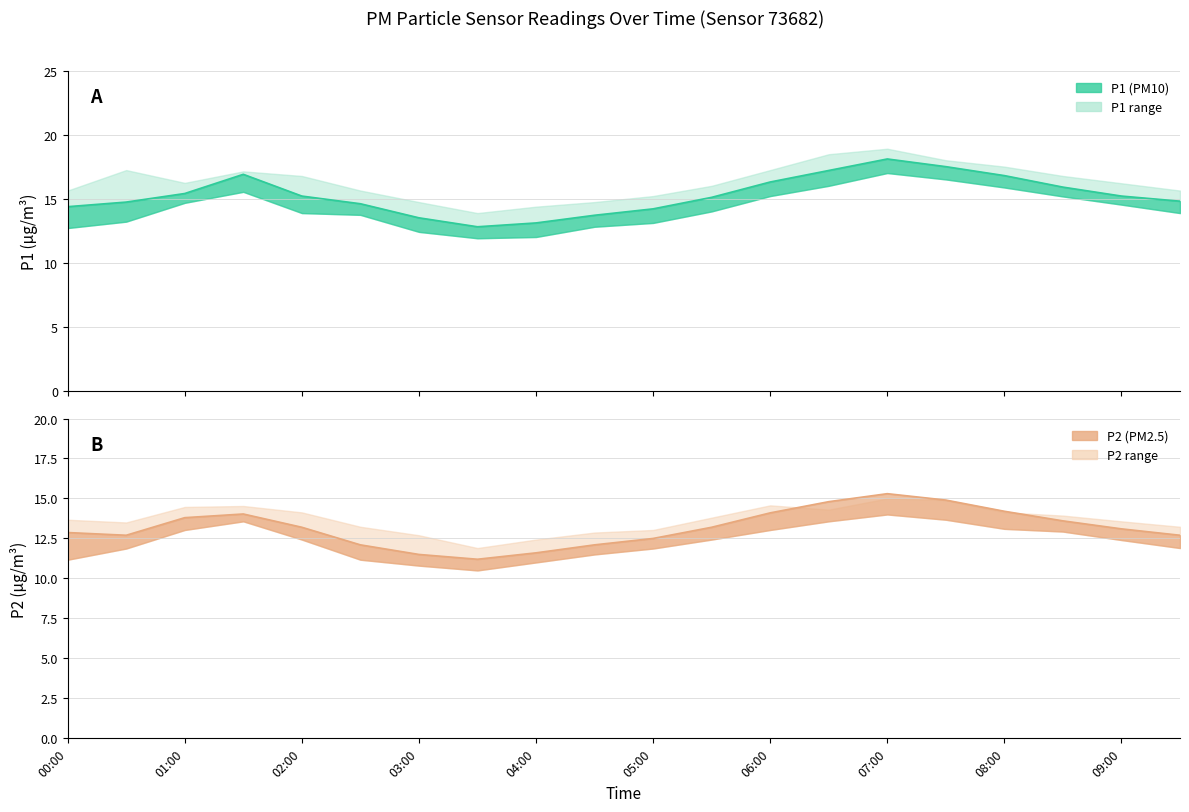

The value of P2 at 08:30 is 13.6. True or false?

True